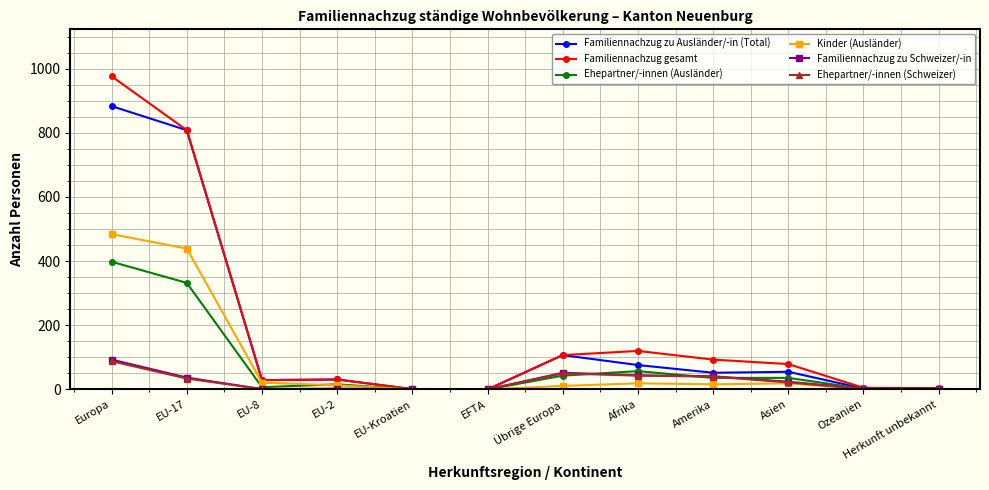

True or false: Familiennachzug gesamt has a value of 120 at Afrika.

True